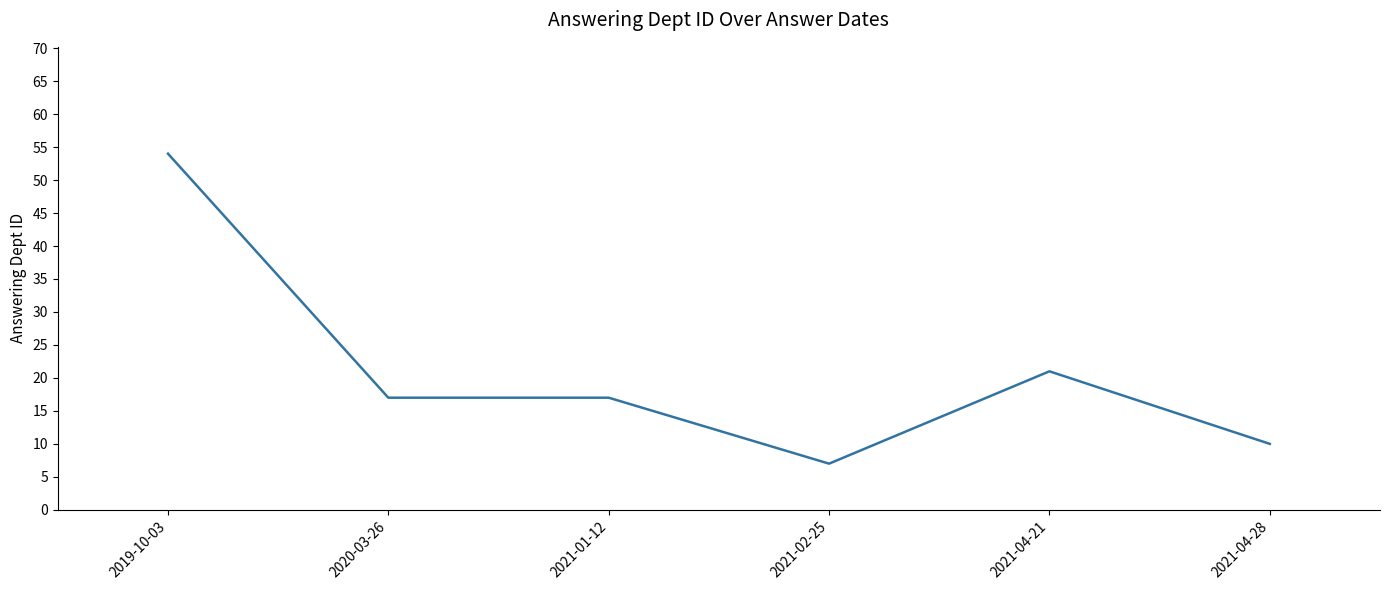

What is the difference between the values at 2020-03-26 and 2021-02-25?

10